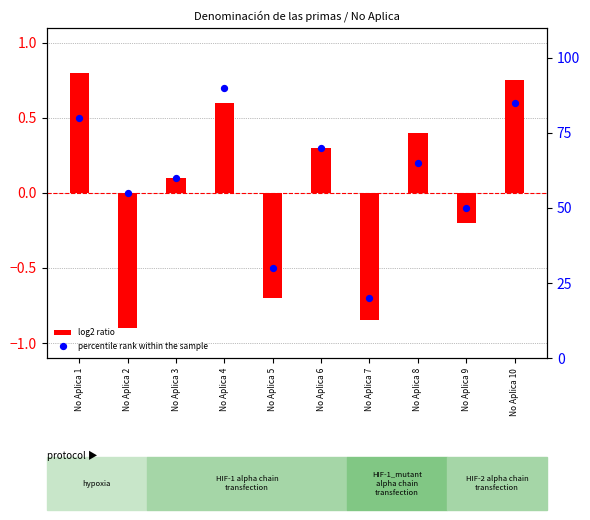

Which series contains the highest Y value?

percentile rank within the sample